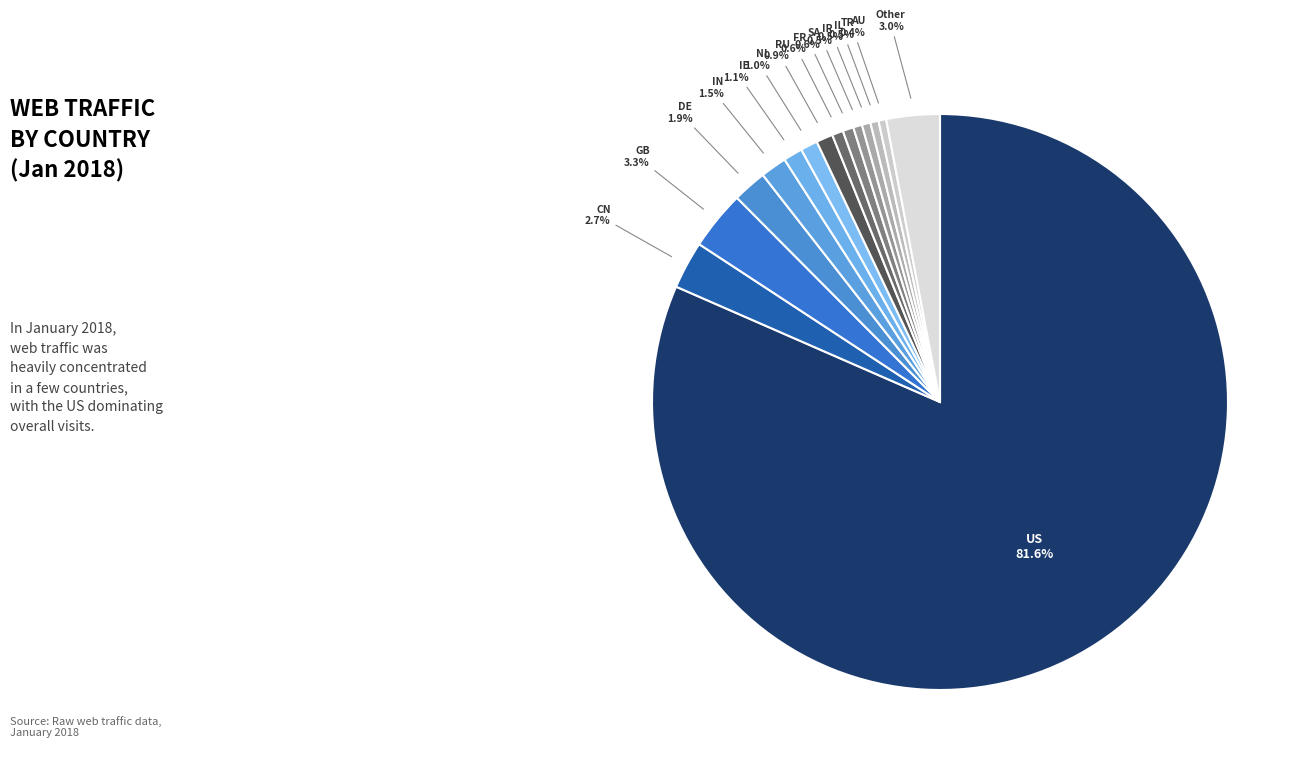

Count the number of slices in the pie.

15